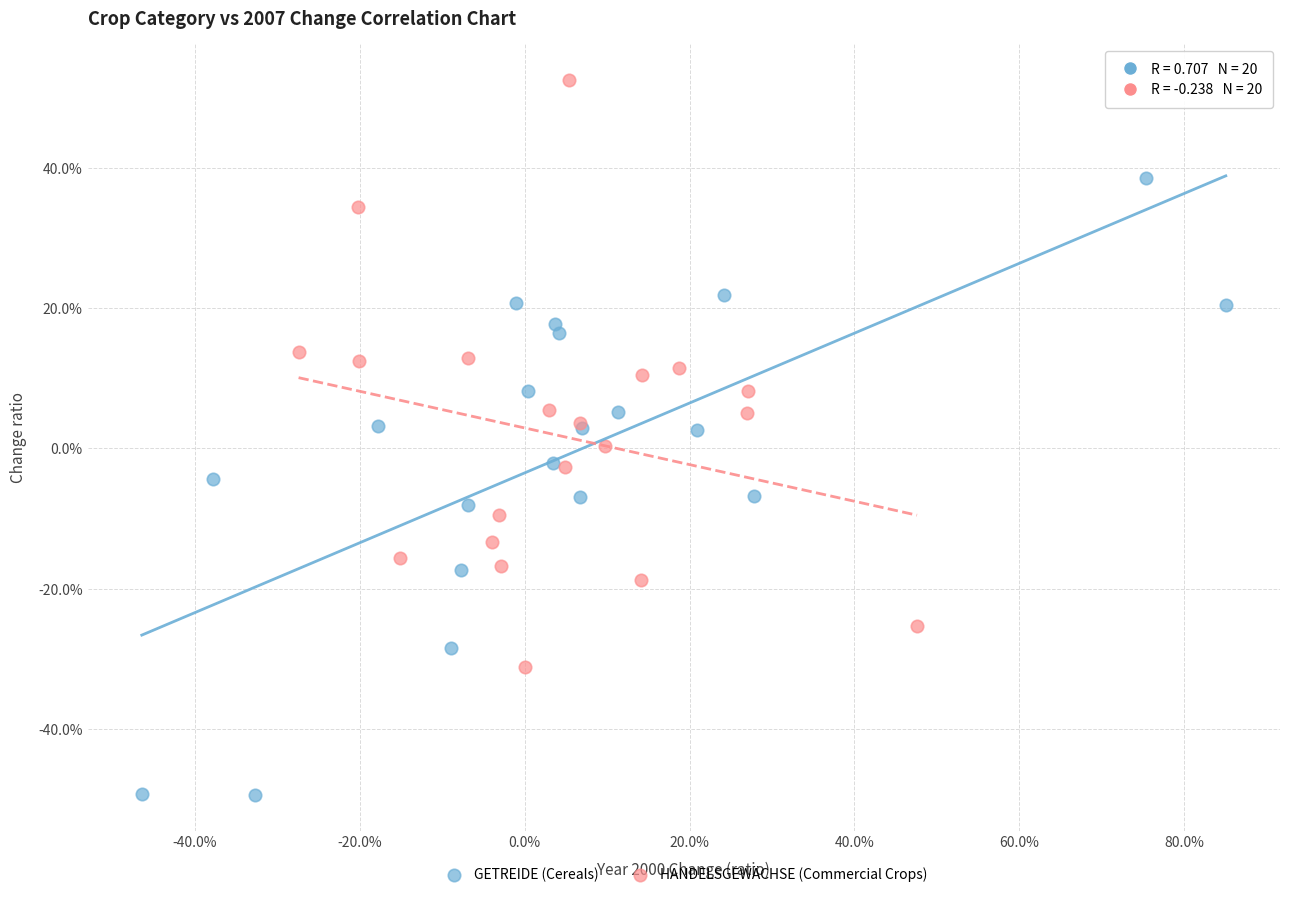

What are all the series names shown in the legend?

GETREIDE (Cereals), HANDELSGEWÄCHSE (Commercial Crops)